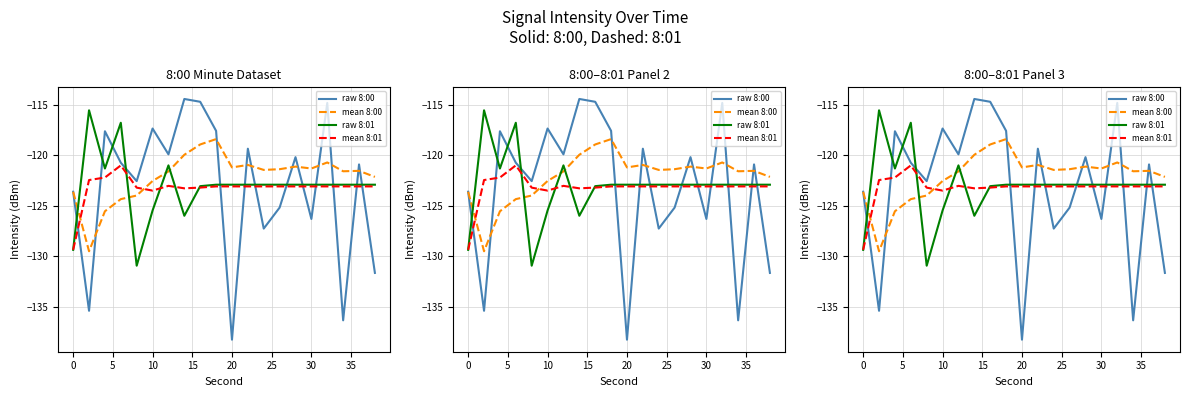

How many lines are shown in the chart?

4